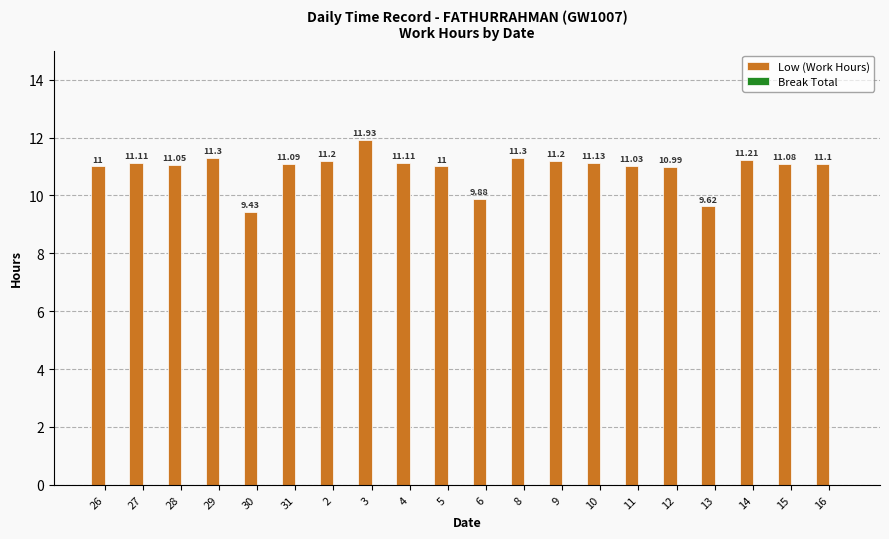

What is the label of the 9th bar from the left?

4